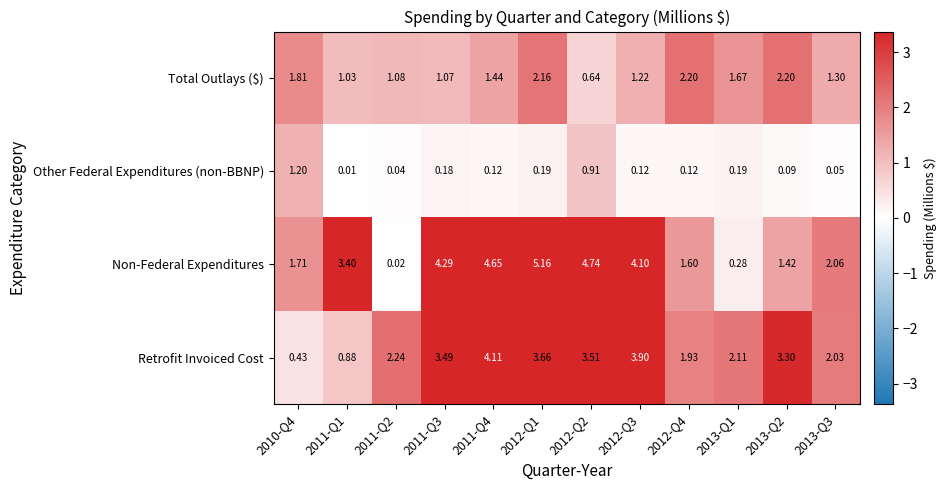

List the series in order of their peak value, highest first.

Non-Federal Expenditures, Retrofit Invoiced Cost, Total Outlays ($), Other Federal Expenditures (non-BBNP)